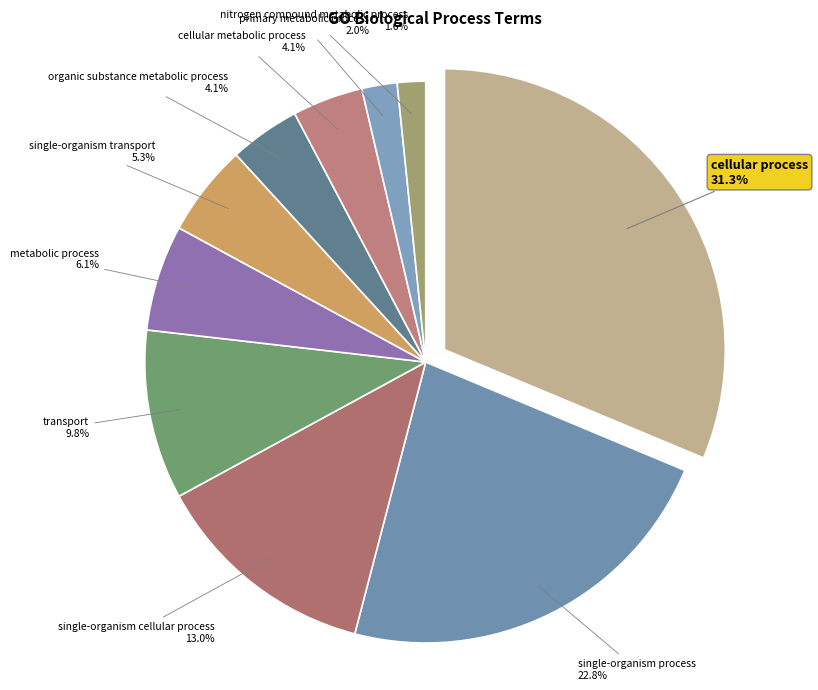

What percentage is the metabolic process slice, to the nearest percent?

6%